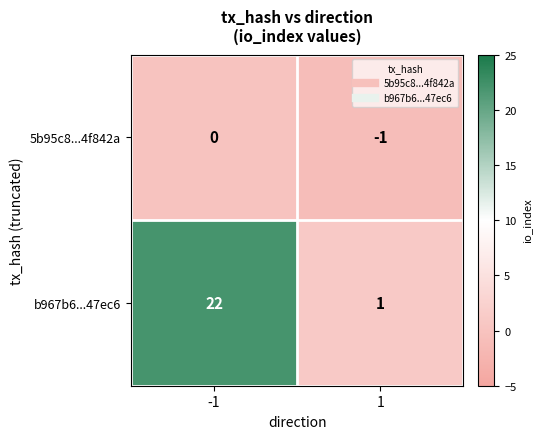

True or false: 5b95c8...4f842a has a value of 0 at 1.

False